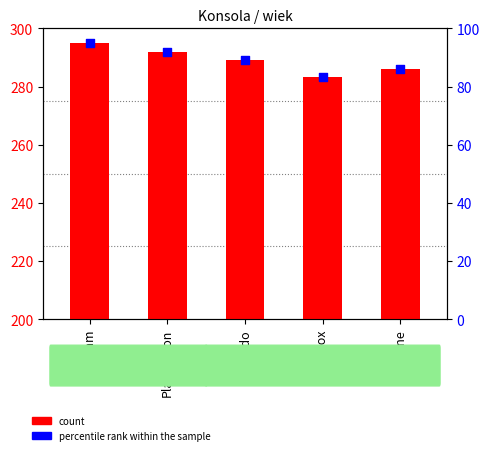

At how many categories does at least one series exceed 289?

3